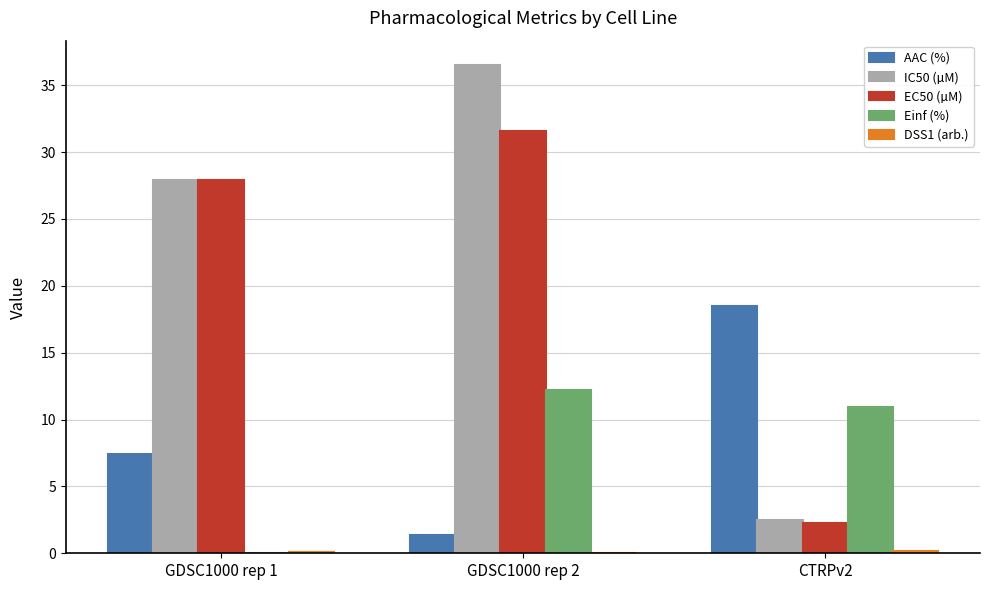

How many data points does each series have?

3